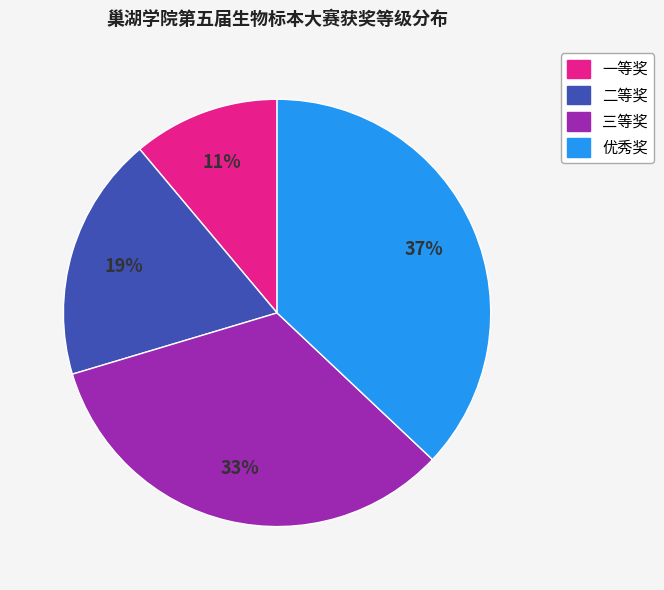

To the nearest percent, what is the average slice percentage?

25%